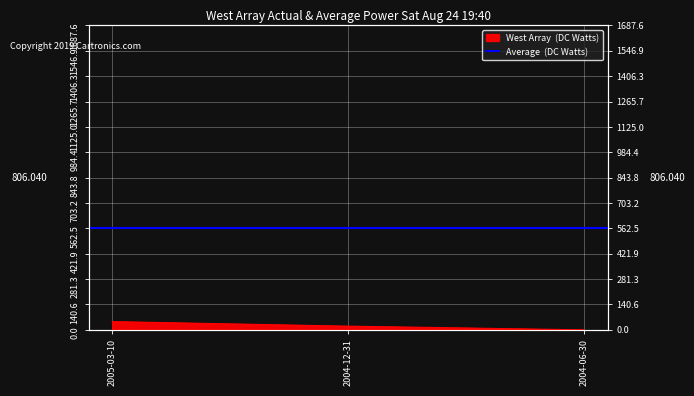

At which label is the value closest to 22?

2004-12-31